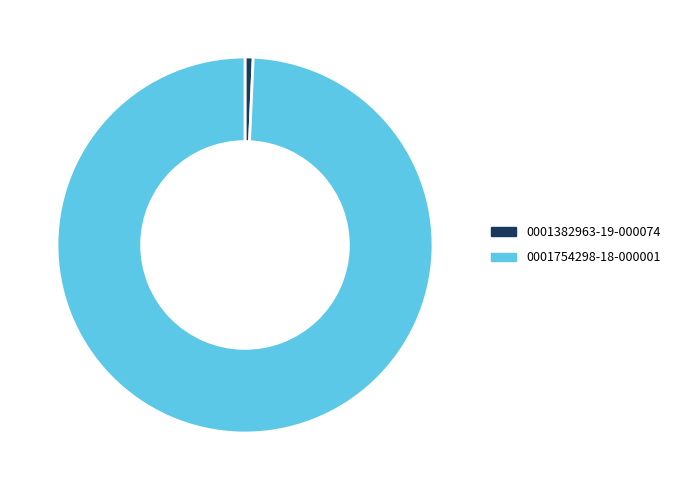

Which category accounts for the majority?

0001754298-18-000001